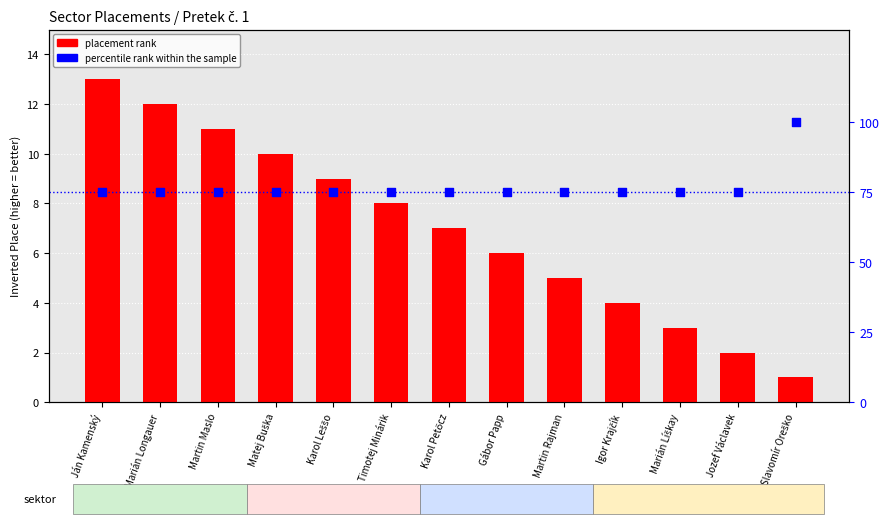

Which series has the largest Y range (max minus min)?

percentile rank within the sample